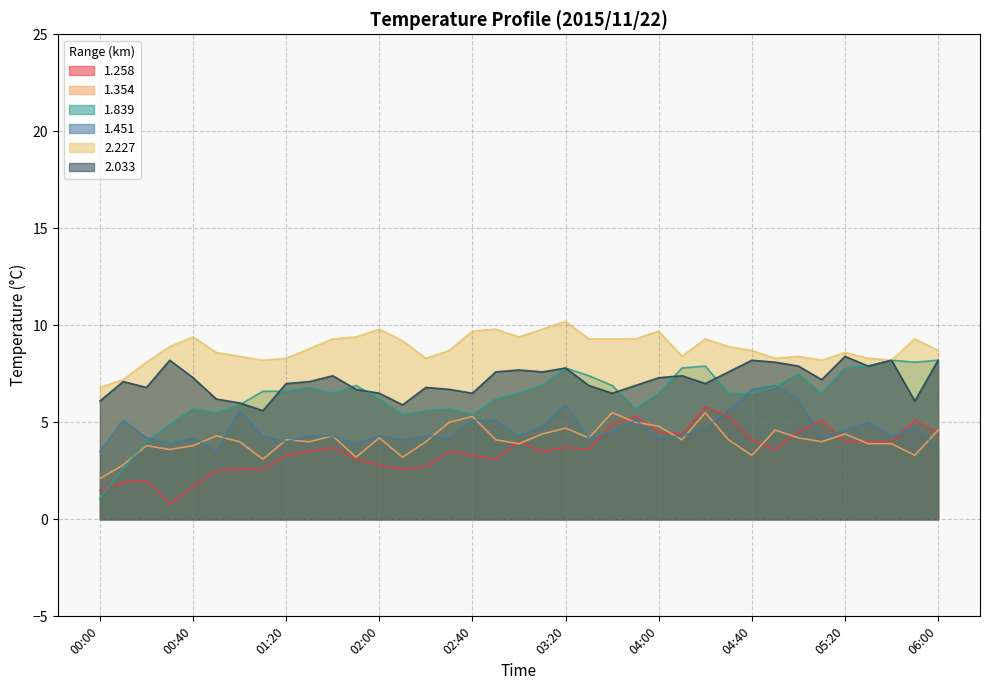

Reading left to right, transcribe all the data shown in this chart.

1.258: 00:00=1.5	00:10=1.9	00:20=2.0	00:30=0.8	00:40=1.7	00:50=2.5	01:00=2.6	01:10=2.6	01:20=3.3	01:30=3.5	01:40=3.7	01:50=3.1	02:00=2.8	02:10=2.6	02:20=2.7	02:30=3.5	02:40=3.3	02:50=3.1	03:00=4.0	03:10=3.5	03:20=3.7	03:30=3.6	03:40=4.9	03:50=5.3	04:00=4.5	04:10=4.4	04:20=5.8	04:30=5.3	04:40=4.1	04:50=3.6	05:00=4.5	05:10=5.1	05:20=4.0	05:30=4.0	05:40=4.0	05:50=5.1	06:00=4.5
1.354: 00:00=2.1	00:10=2.8	00:20=3.8	00:30=3.6	00:40=3.8	00:50=4.3	01:00=4.0	01:10=3.1	01:20=4.1	01:30=4.0	01:40=4.3	01:50=3.2	02:00=4.2	02:10=3.2	02:20=4.0	02:30=5.0	02:40=5.3	02:50=4.1	03:00=3.9	03:10=4.4	03:20=4.7	03:30=4.2	03:40=5.5	03:50=5.0	04:00=4.8	04:10=4.1	04:20=5.5	04:30=4.1	04:40=3.3	04:50=4.6	05:00=4.2	05:10=4.0	05:20=4.4	05:30=3.9	05:40=3.9	05:50=3.3	06:00=4.6
1.839: 00:00=1.1	00:10=2.6	00:20=4.0	00:30=4.9	00:40=5.7	00:50=5.5	01:00=5.9	01:10=6.6	01:20=6.6	01:30=6.8	01:40=6.5	01:50=6.9	02:00=6.2	02:10=5.4	02:20=5.6	02:30=5.7	02:40=5.4	02:50=6.2	03:00=6.5	03:10=6.9	03:20=7.8	03:30=7.4	03:40=6.9	03:50=5.7	04:00=6.5	04:10=7.8	04:20=7.9	04:30=6.5	04:40=6.5	04:50=6.8	05:00=7.5	05:10=6.5	05:20=7.8	05:30=7.9	05:40=8.2	05:50=8.1	06:00=8.2
1.451: 00:00=3.5	00:10=5.1	00:20=4.2	00:30=3.9	00:40=4.2	00:50=3.5	01:00=5.6	01:10=4.3	01:20=4.0	01:30=4.3	01:40=4.3	01:50=3.9	02:00=4.3	02:10=4.1	02:20=4.3	02:30=4.2	02:40=5.1	02:50=5.1	03:00=4.3	03:10=4.8	03:20=5.9	03:30=4.2	03:40=4.5	03:50=5.1	04:00=4.2	04:10=4.3	04:20=4.7	04:30=5.6	04:40=6.7	04:50=6.9	05:00=6.2	05:10=4.2	05:20=4.6	05:30=5.0	05:40=4.3	05:50=4.7	06:00=3.7
2.227: 00:00=6.8	00:10=7.2	00:20=8.1	00:30=8.9	00:40=9.4	00:50=8.6	01:00=8.4	01:10=8.2	01:20=8.3	01:30=8.8	01:40=9.3	01:50=9.4	02:00=9.8	02:10=9.2	02:20=8.3	02:30=8.7	02:40=9.7	02:50=9.8	03:00=9.4	03:10=9.8	03:20=10.2	03:30=9.3	03:40=9.3	03:50=9.3	04:00=9.7	04:10=8.4	04:20=9.3	04:30=8.9	04:40=8.7	04:50=8.3	05:00=8.4	05:10=8.2	05:20=8.6	05:30=8.3	05:40=8.2	05:50=9.3	06:00=8.7
2.033: 00:00=6.1	00:10=7.1	00:20=6.8	00:30=8.2	00:40=7.3	00:50=6.2	01:00=6.0	01:10=5.6	01:20=7.0	01:30=7.1	01:40=7.4	01:50=6.7	02:00=6.5	02:10=5.9	02:20=6.8	02:30=6.7	02:40=6.5	02:50=7.6	03:00=7.7	03:10=7.6	03:20=7.8	03:30=6.9	03:40=6.5	03:50=6.9	04:00=7.3	04:10=7.4	04:20=7.0	04:30=7.6	04:40=8.2	04:50=8.1	05:00=7.9	05:10=7.2	05:20=8.4	05:30=7.9	05:40=8.2	05:50=6.1	06:00=8.2